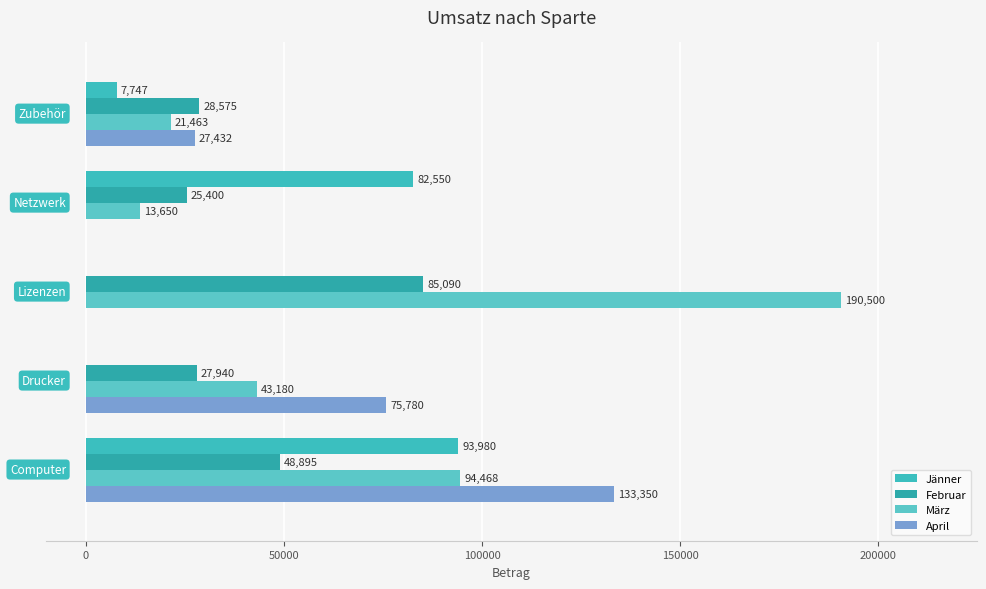

How many positive values does the Jänner series have?

3